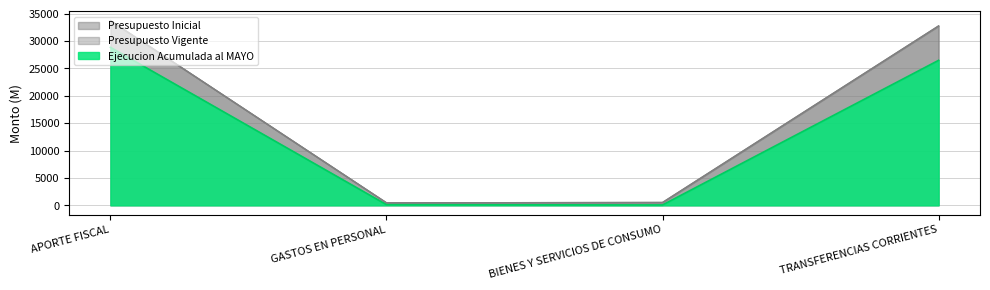

What is the value of the Presupuesto Vigente point at the 2nd from the left?

450